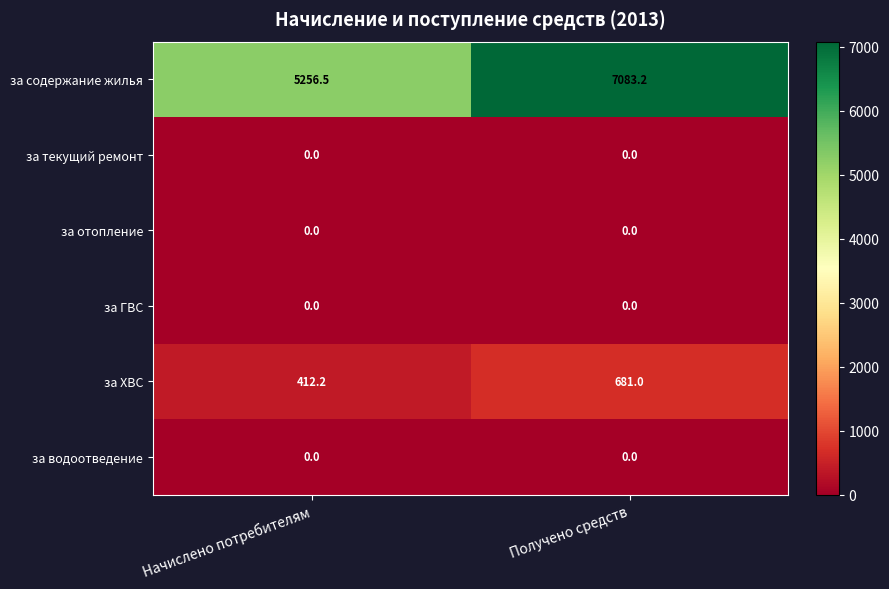

Reading right to left, extract all data points from this chart.

за содержание жилья: Получено средств=7083.2	Начислено потребителям=5256.5
за текущий ремонт: Получено средств=0.0	Начислено потребителям=0.0
за отопление: Получено средств=0.0	Начислено потребителям=0.0
за ГВС: Получено средств=0.0	Начислено потребителям=0.0
за ХВС: Получено средств=681.0	Начислено потребителям=412.2
за водоотведение: Получено средств=0.0	Начислено потребителям=0.0